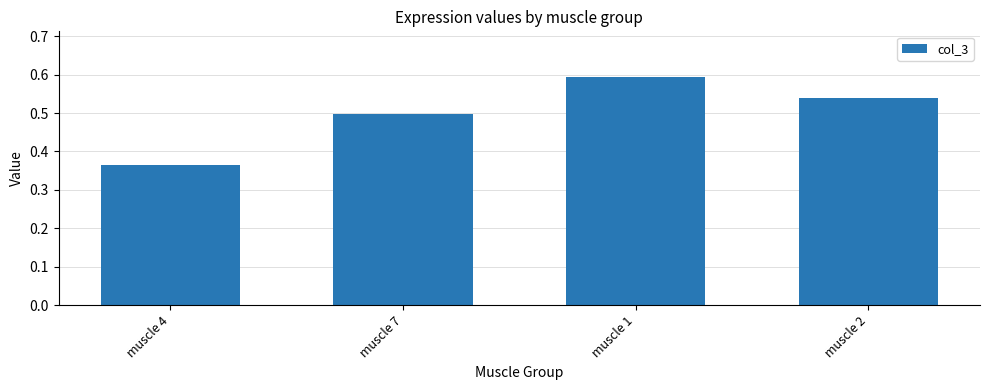

Rank the categories by value from lowest to highest.

muscle 4, muscle 7, muscle 2, muscle 1